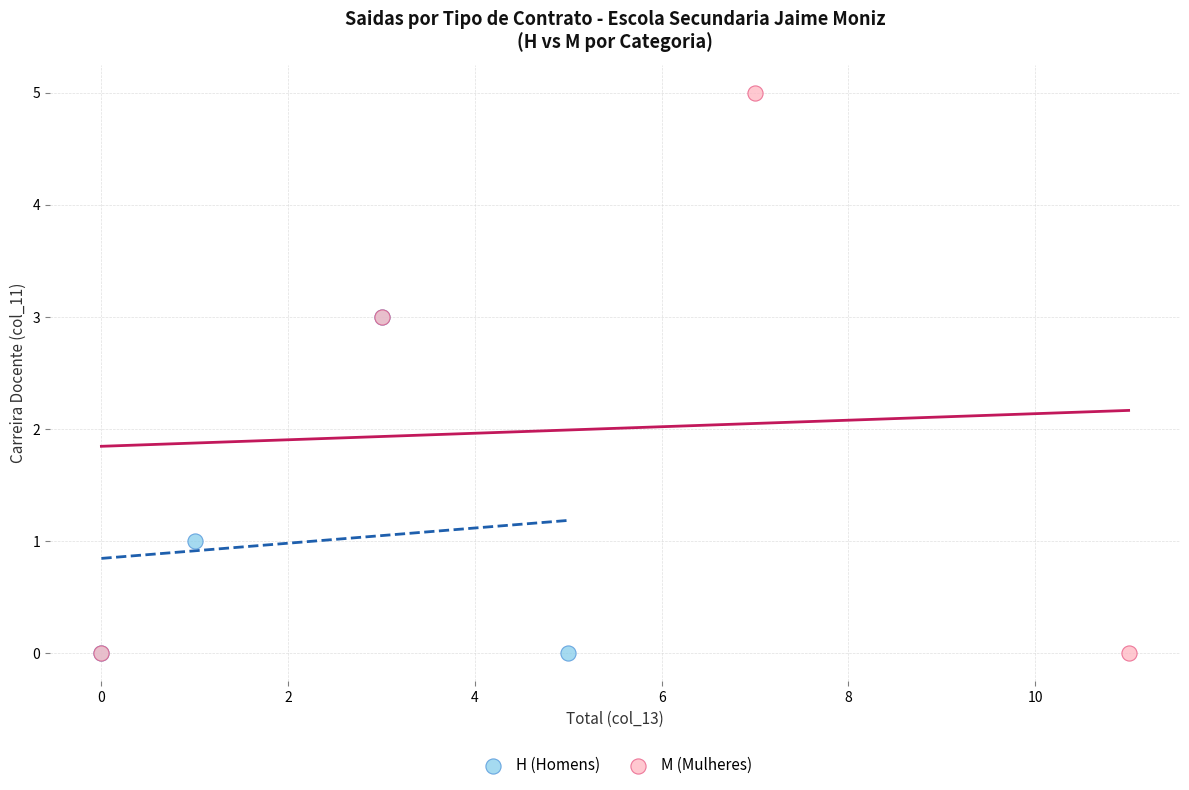

Which series contains the highest Y value?

M (Mulheres)